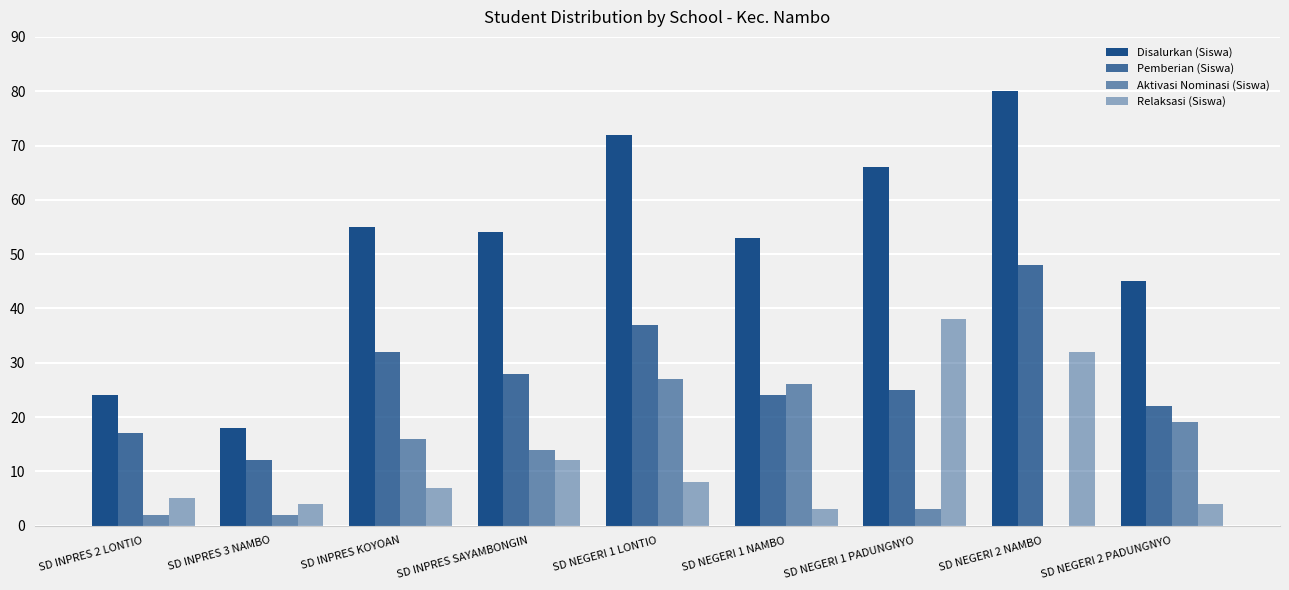

At how many categories does at least one series exceed 70?

2